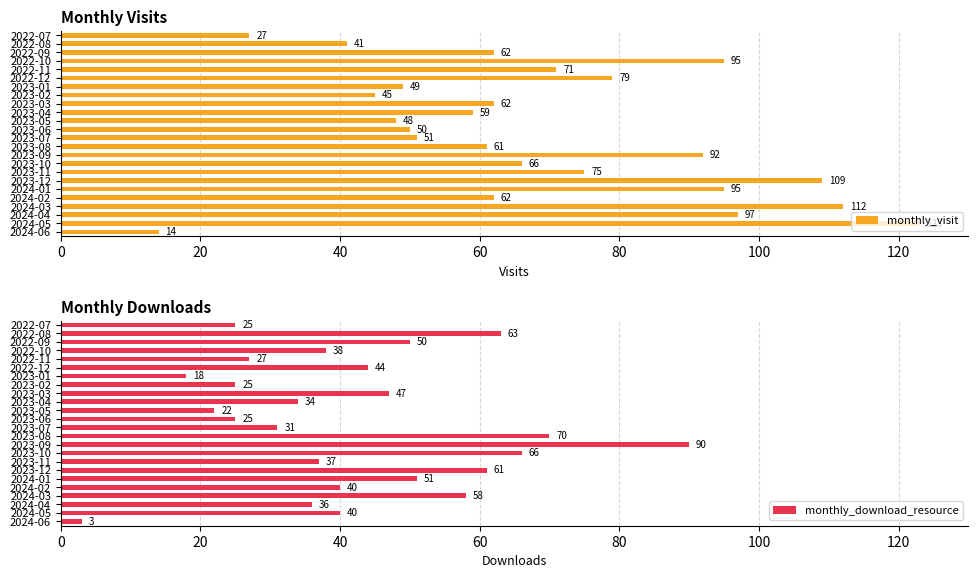

What is the maximum value for monthly_download_resource?

90